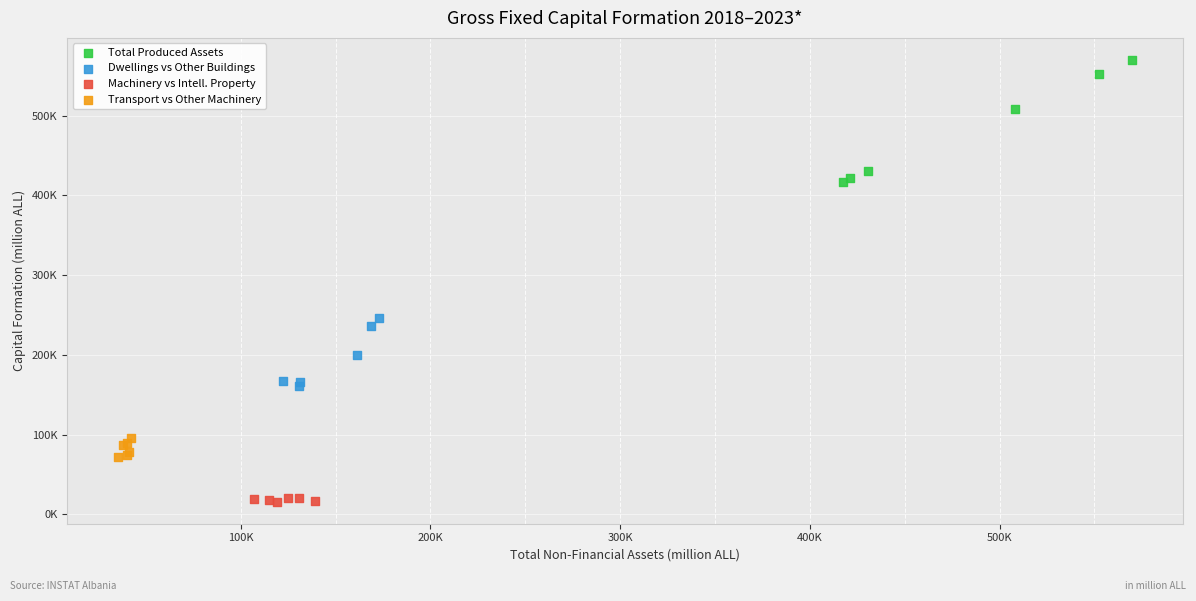

Which series reaches the minimum Y coordinate?

Machinery vs Intell. Property